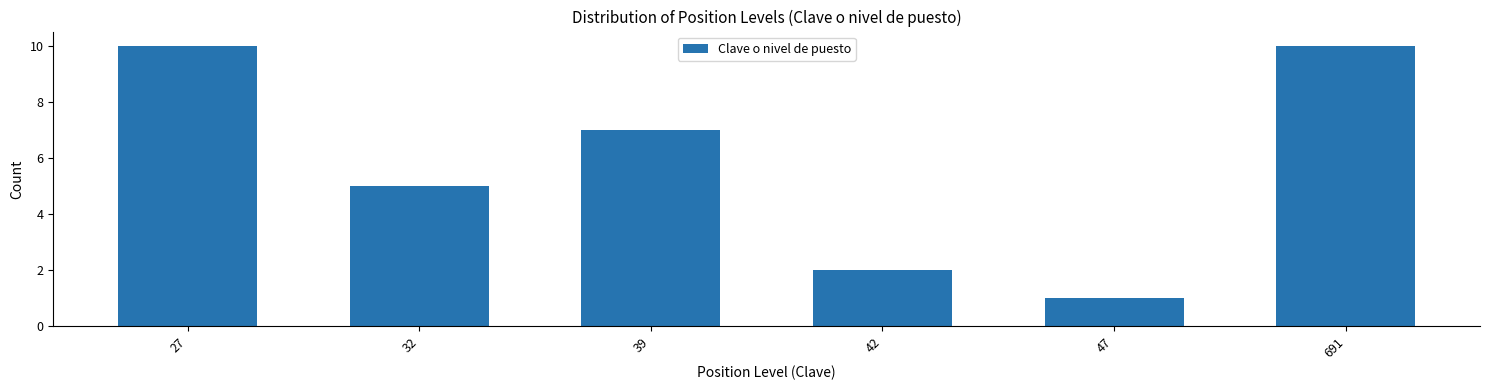

Reading left to right, transcribe all the data shown in this chart.

27=10	32=5	39=7	42=2	47=1	691=10